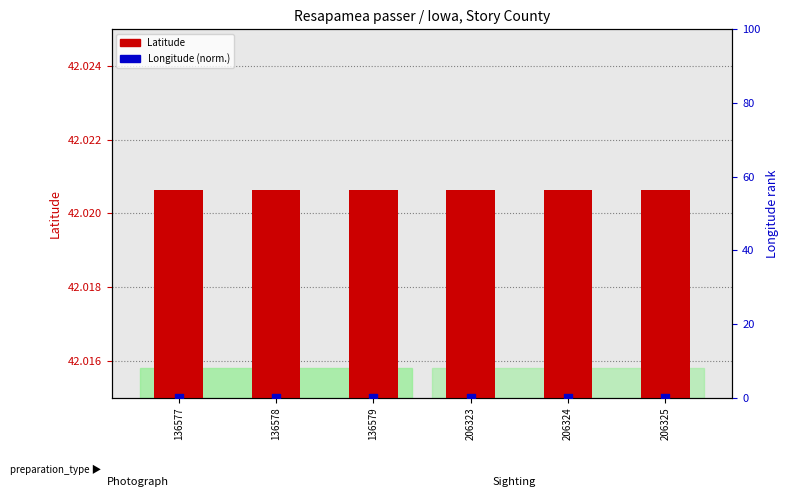

Is the value of Latitude at 136577 greater than the value of Longitude (normalized) at 136577?

Yes